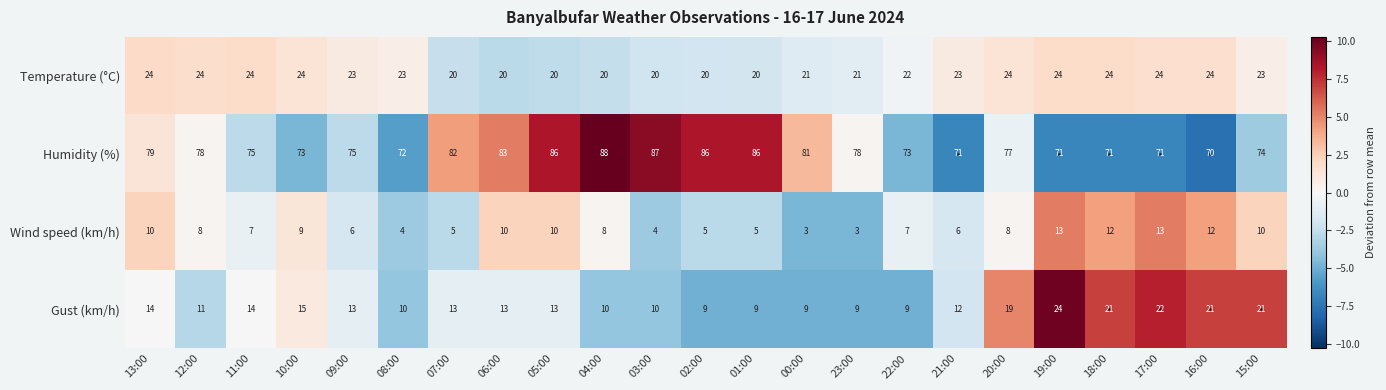

Which series has the largest total across all categories?

Humidity (%)